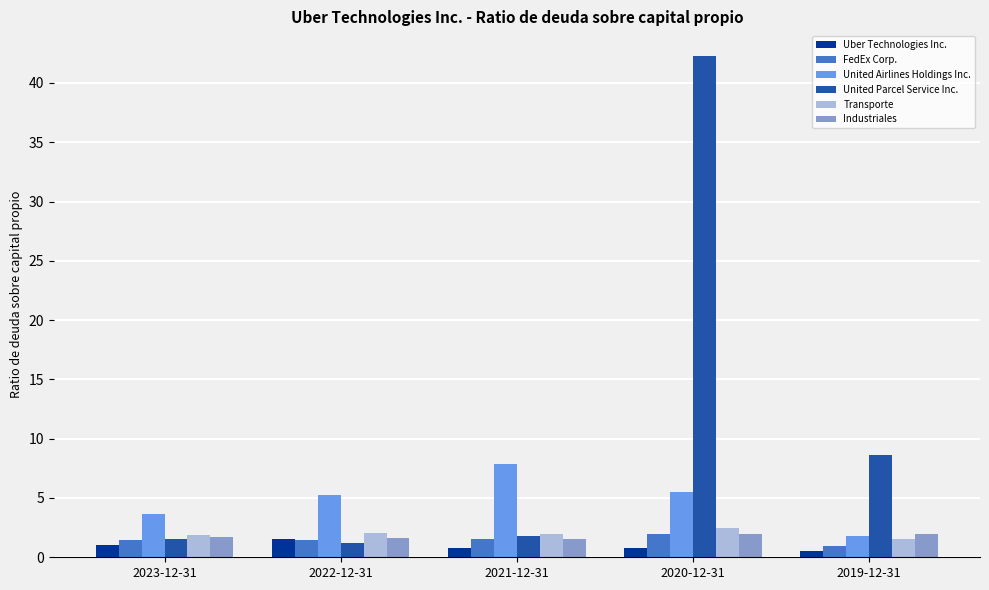

What is the greatest value displayed?

42.2